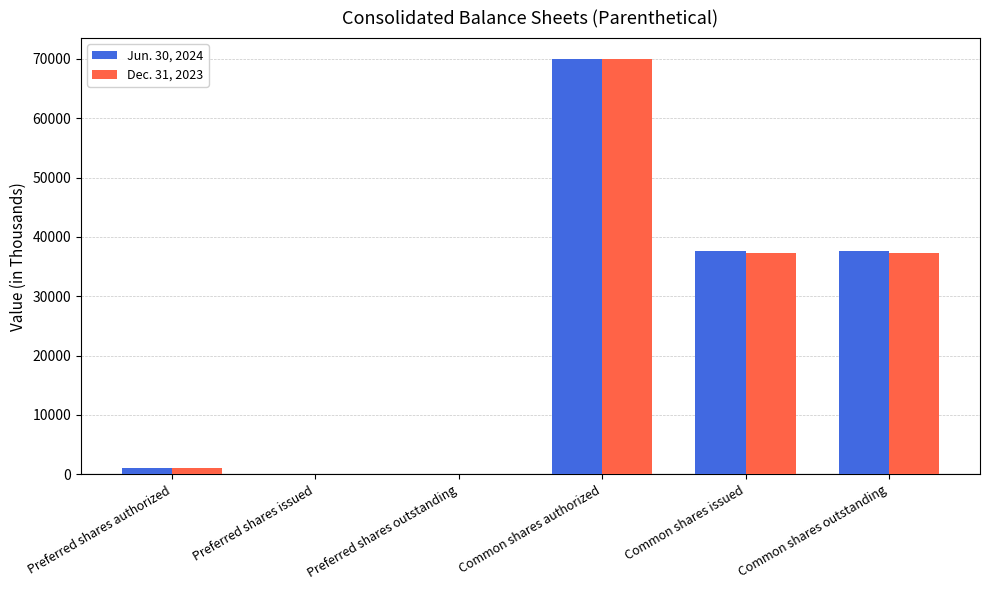

Is it true that Jun. 30, 2024 equals 23558 at Common shares outstanding?

False